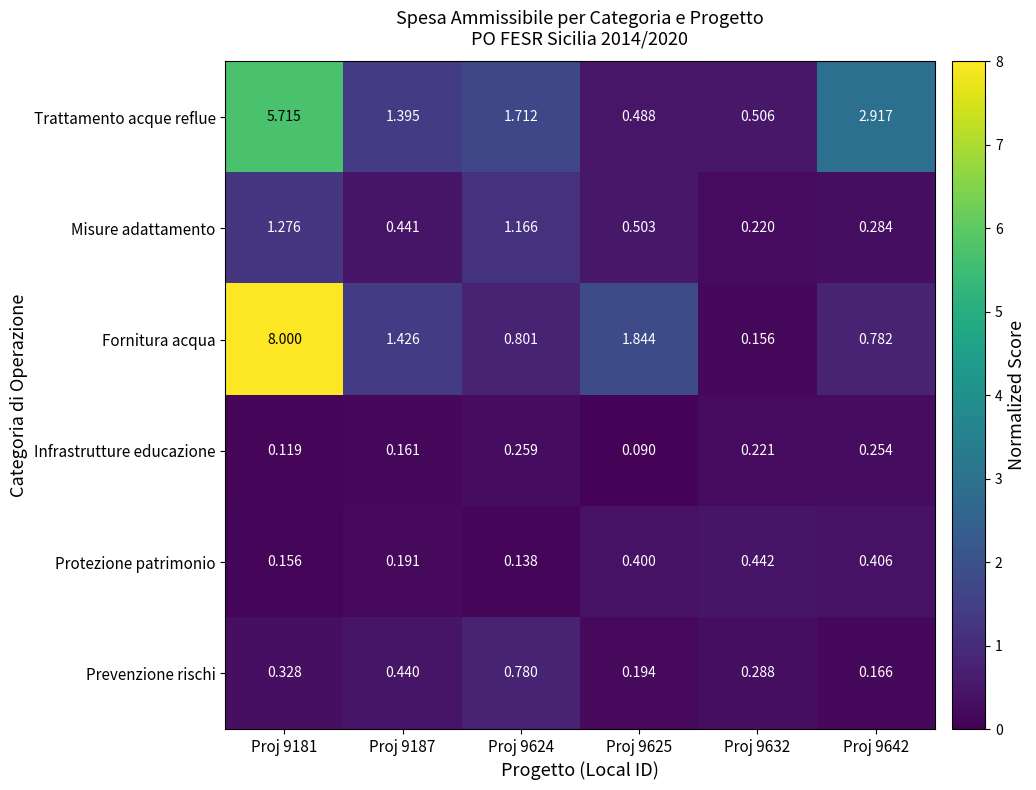

Which series has the largest total across all categories?

Fornitura acqua